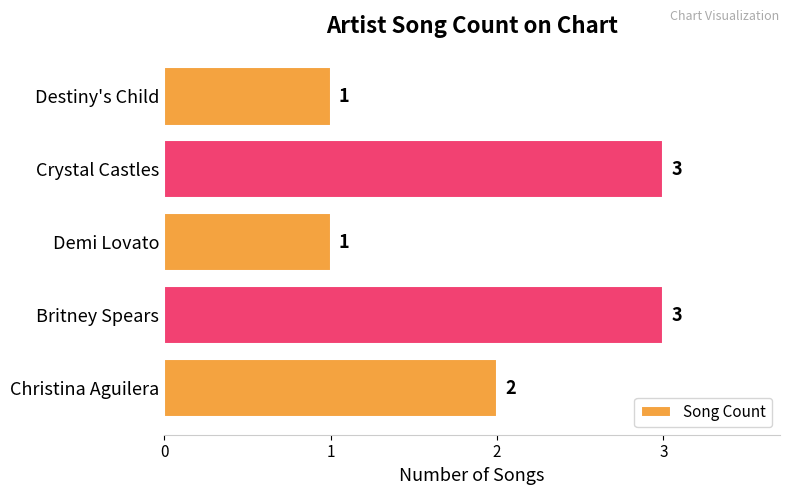

What is the greatest value displayed?

3